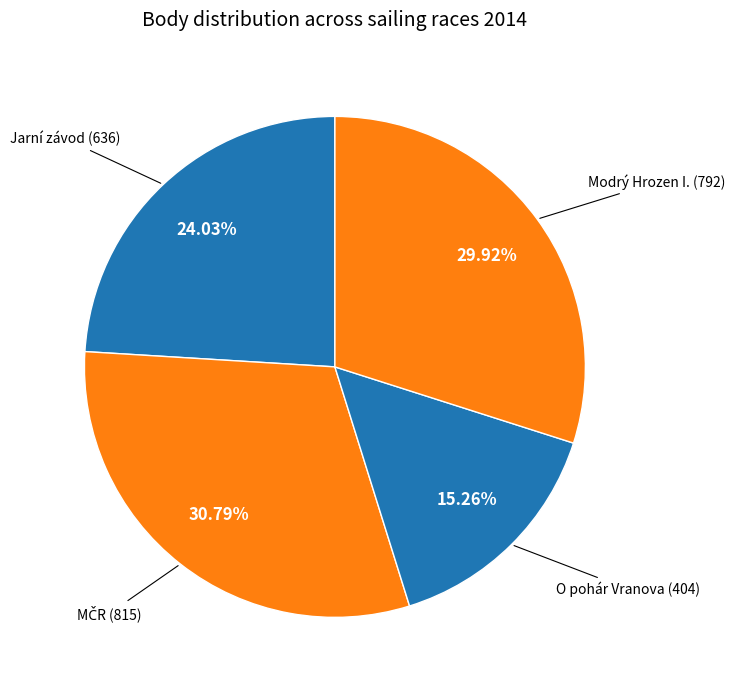

How many segments does this pie chart have?

4